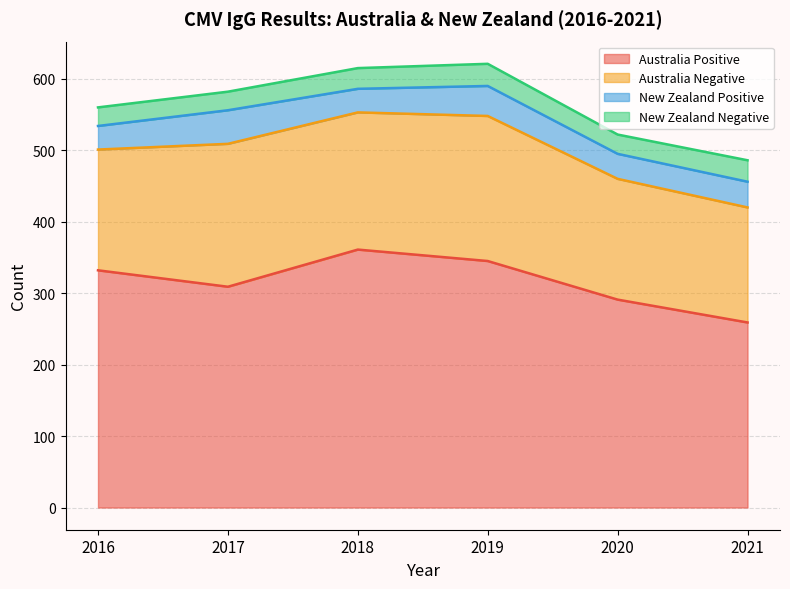

Where does the Australia Positive series first go above 332?

2018